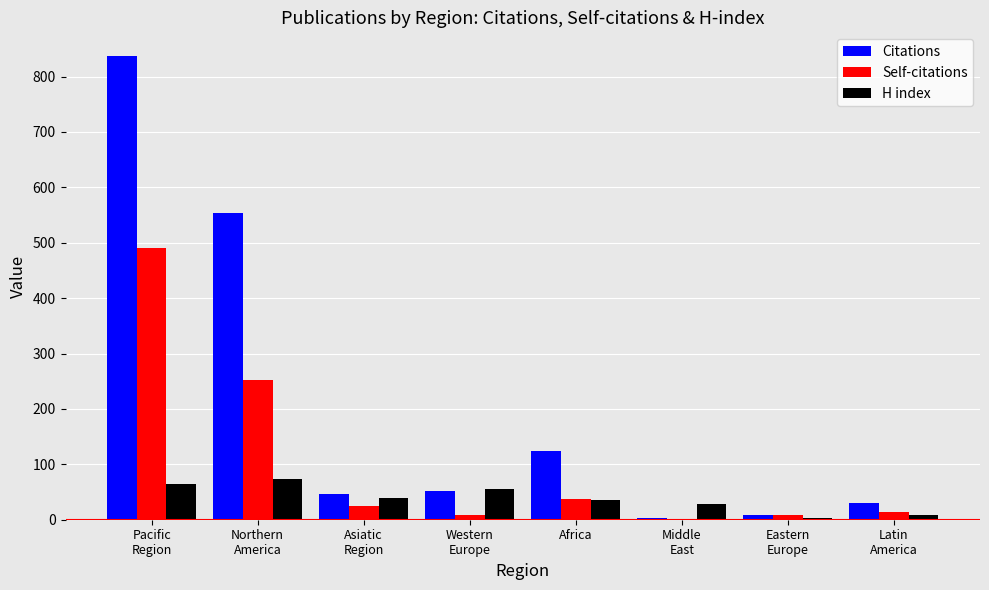

Is the value of Self-citations at Middle
East greater than the value of Citations at Western
Europe?

No